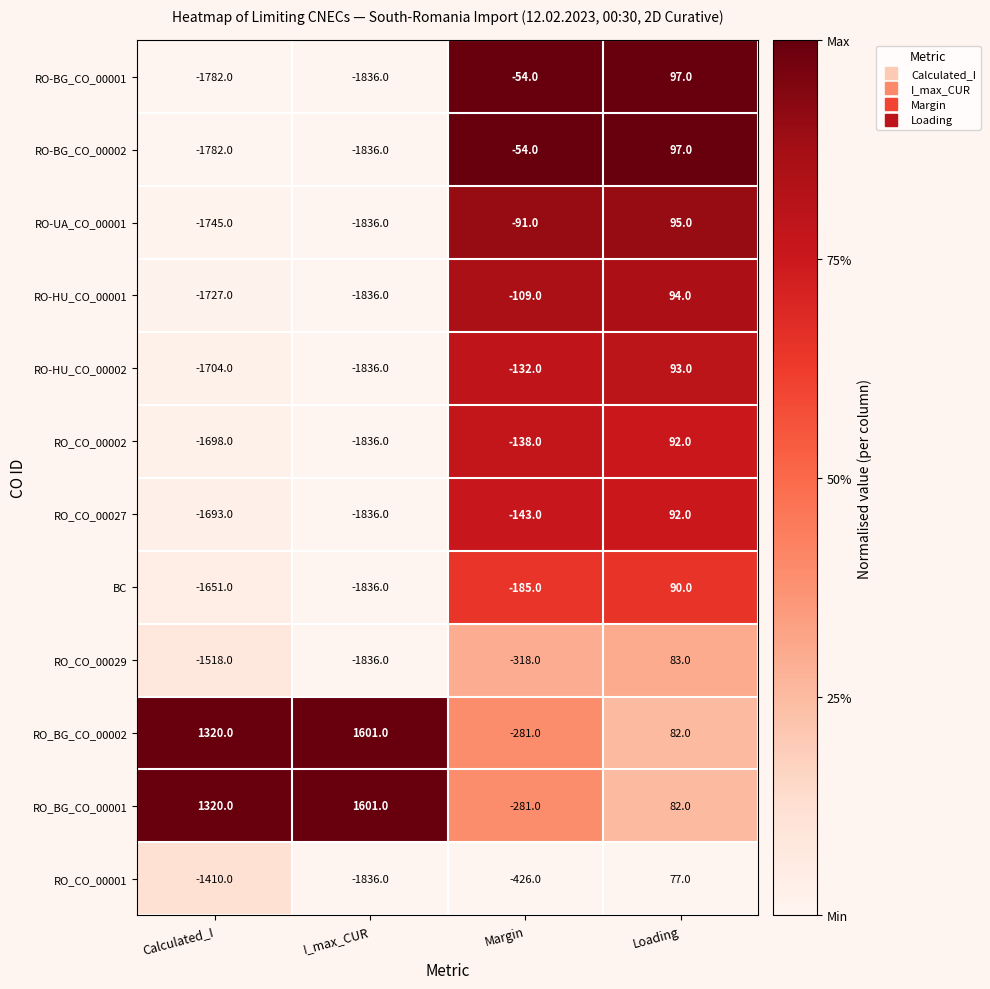

The value of BC at Calculated_I is -1651. True or false?

True